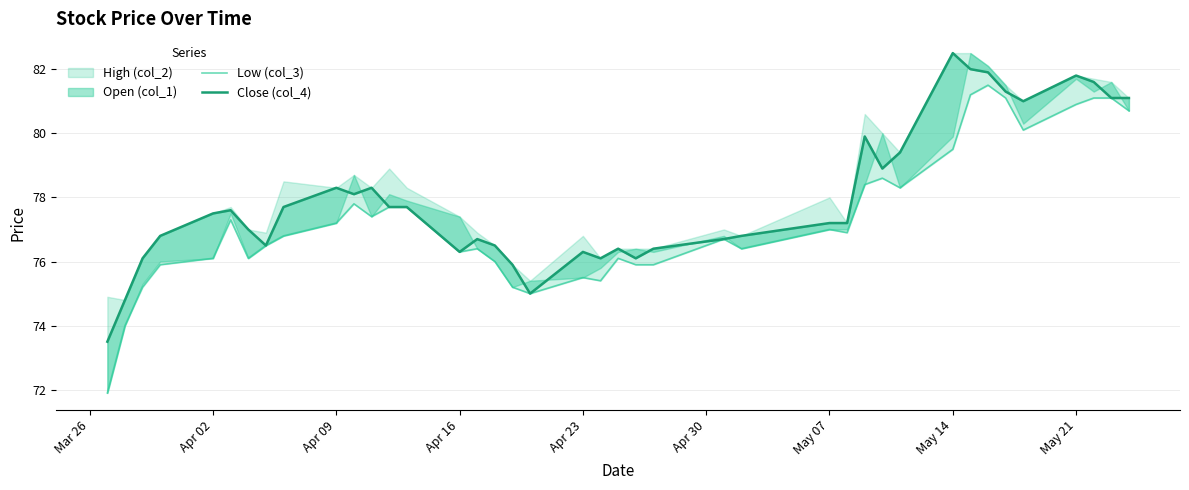

Is the value of Close (col_4) at 35 greater than the value of Low (col_3) at 28?

Yes